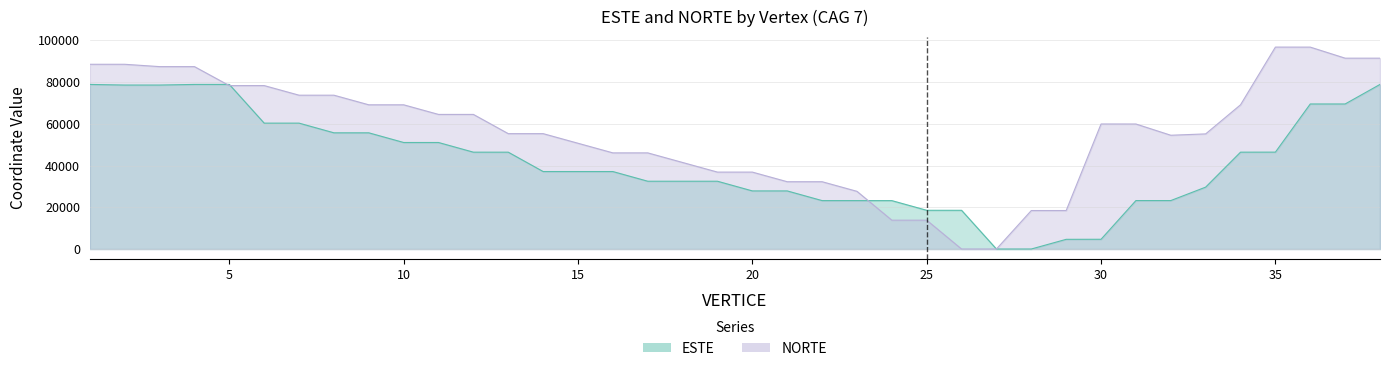

What is the sum of all NORTE values?

2123325.5